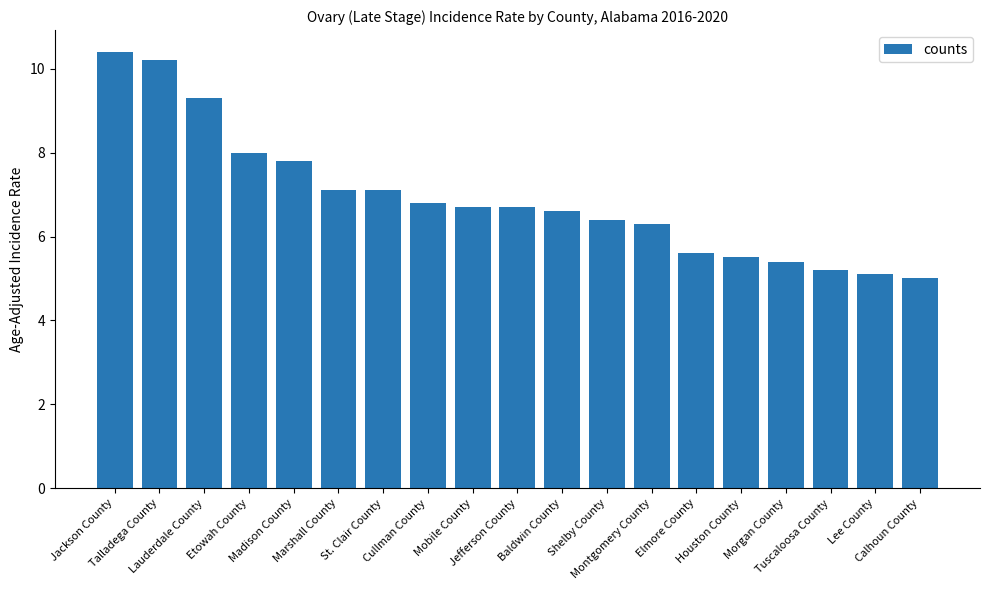

What position from the right is Houston County?

5